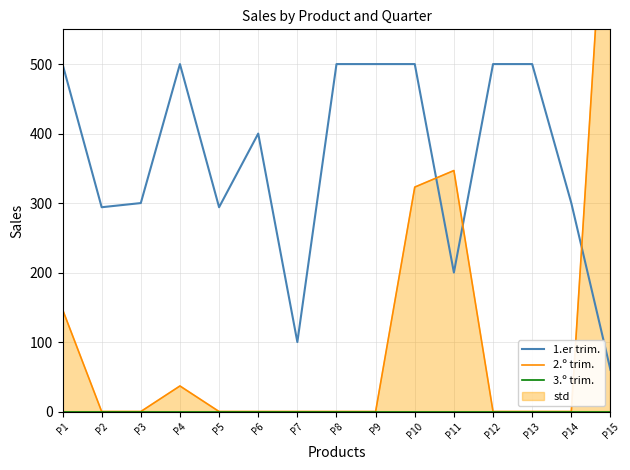

Which category has the lowest value in the 3.º trim. series?

P1